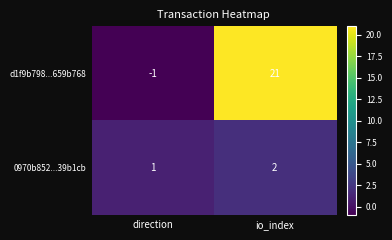

At which label does d1f9b798...659b768 reach its minimum?

direction